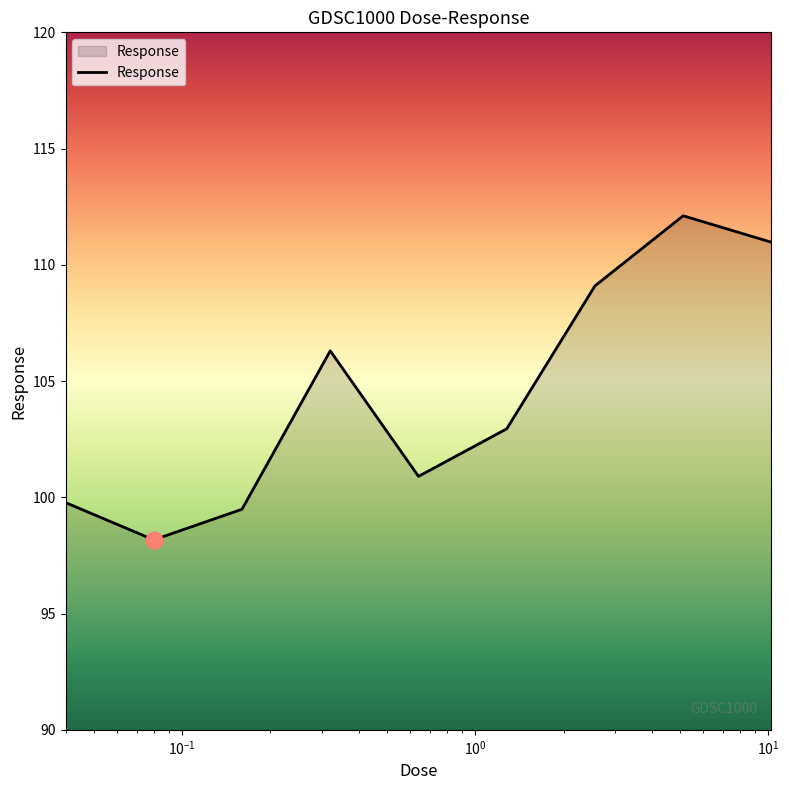

What is the difference between the maximum and minimum values?

13.9